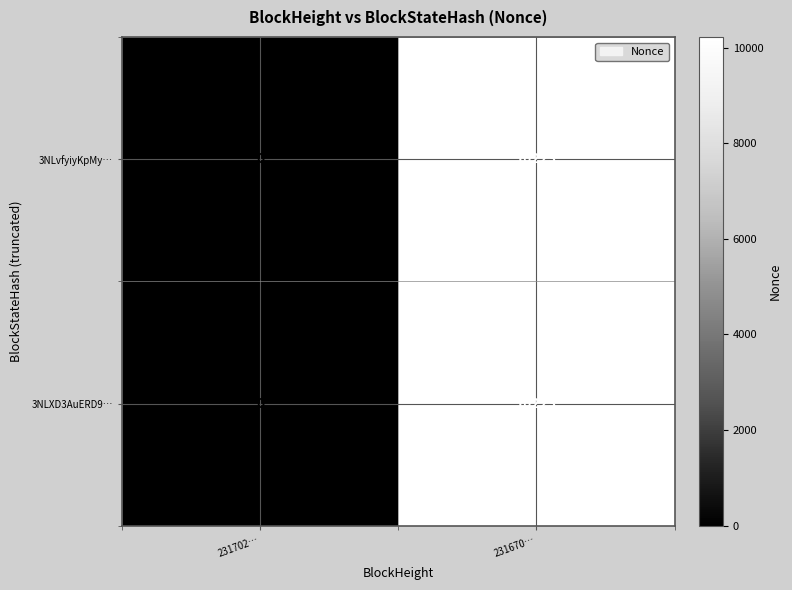

What is the difference between the 3NLXD3AuERD9… values at 231670… and 231702…?

10223